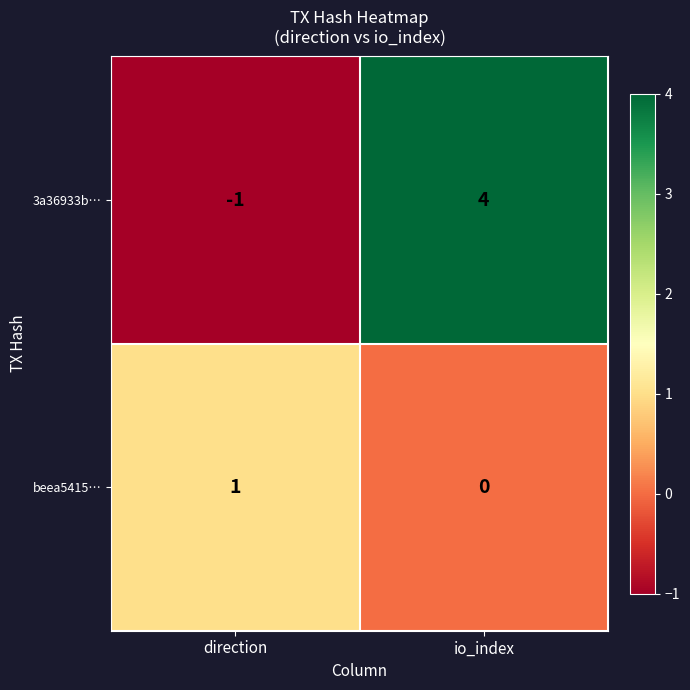

At which category is the sum across all series the highest?

io_index